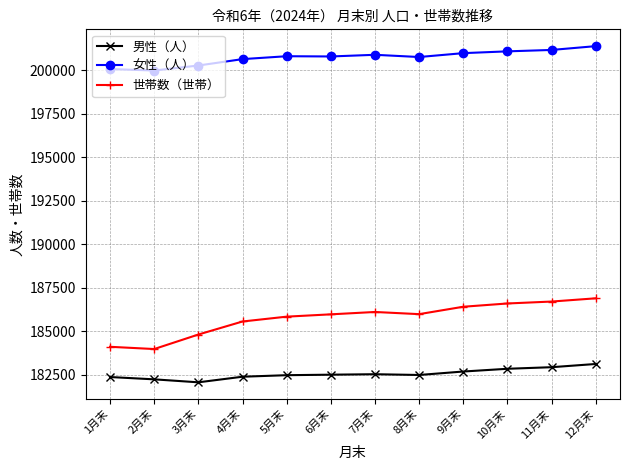

What is the greatest value displayed?

201399